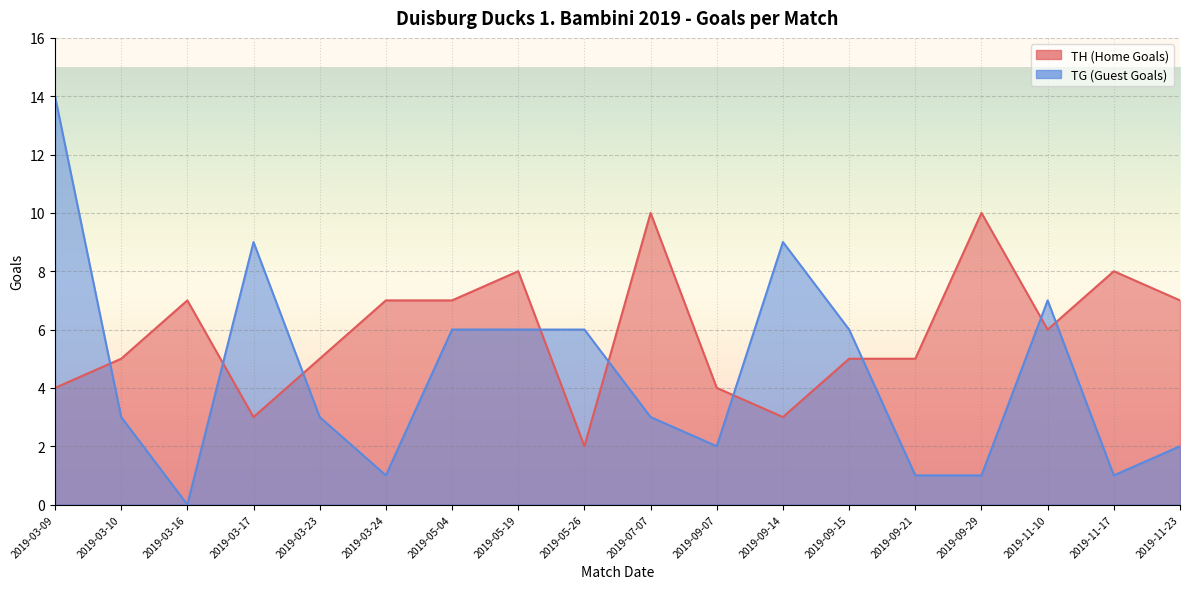

Reading right to left, list all the values displayed in this chart.

TH (Home Goals): 7	8	6	10	5	5	3	4	10	2	8	7	7	5	3	7	5	4
TG (Guest Goals): 2	1	7	1	1	6	9	2	3	6	6	6	1	3	9	0	3	14